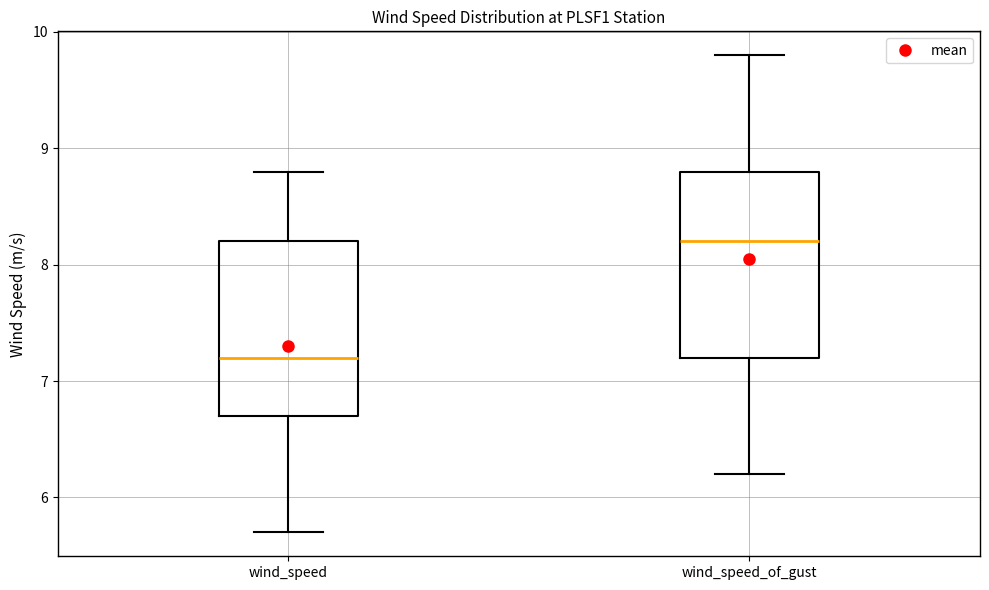

Reading left to right, transcribe this box plot: for each box, give where its median line is, the range the box spans, and where its two whiskers end, as read against the y-axis. The values are not printed on the chart, so give them approximately, as read against the axis.

wind_speed: median 7.2, box 6.7 to 8.2, whiskers 5.7 to 8.8
wind_speed_of_gust: median 8.2, box 7.2 to 8.8, whiskers 6.2 to 9.8